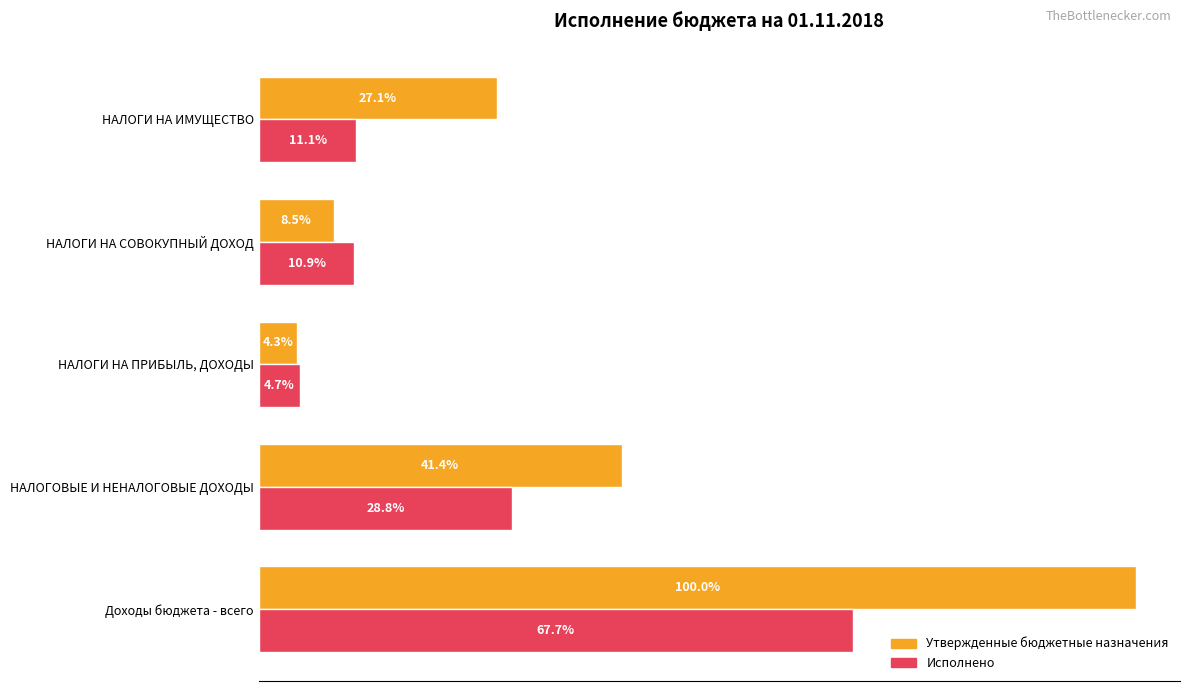

What are all the series names shown in the legend?

Утвержденные бюджетные назначения, Исполнено